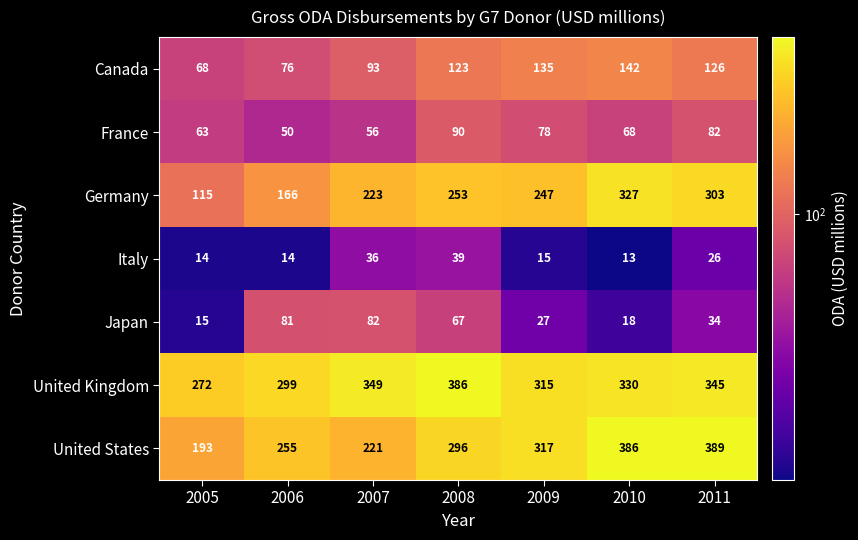

The France series shows 118 at 2010. True or false?

False